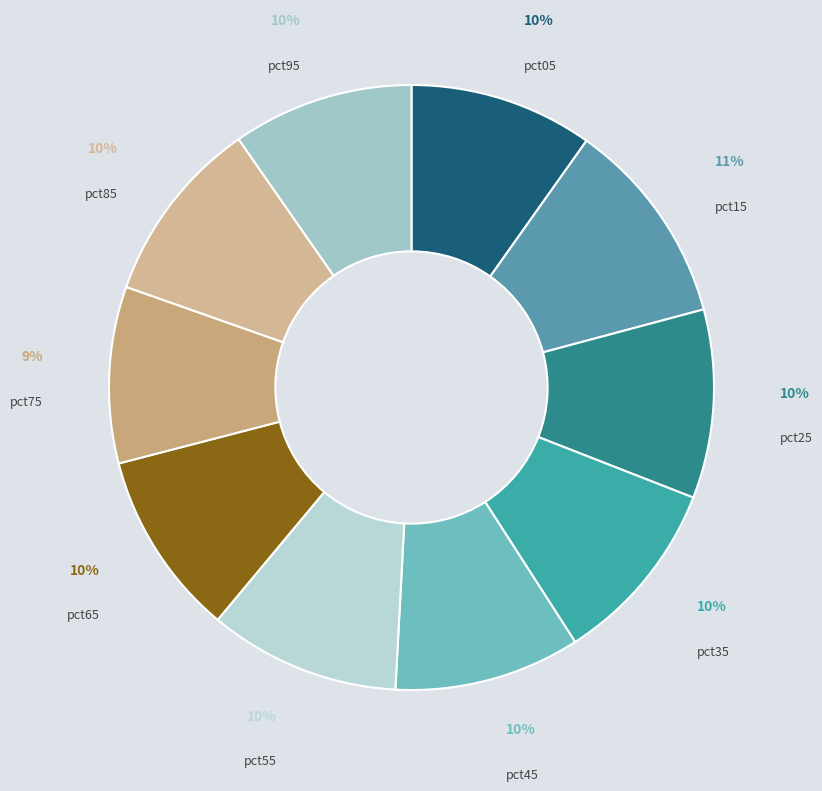

To the nearest percent, what is the combined percentage of pct65 and pct05?

20%